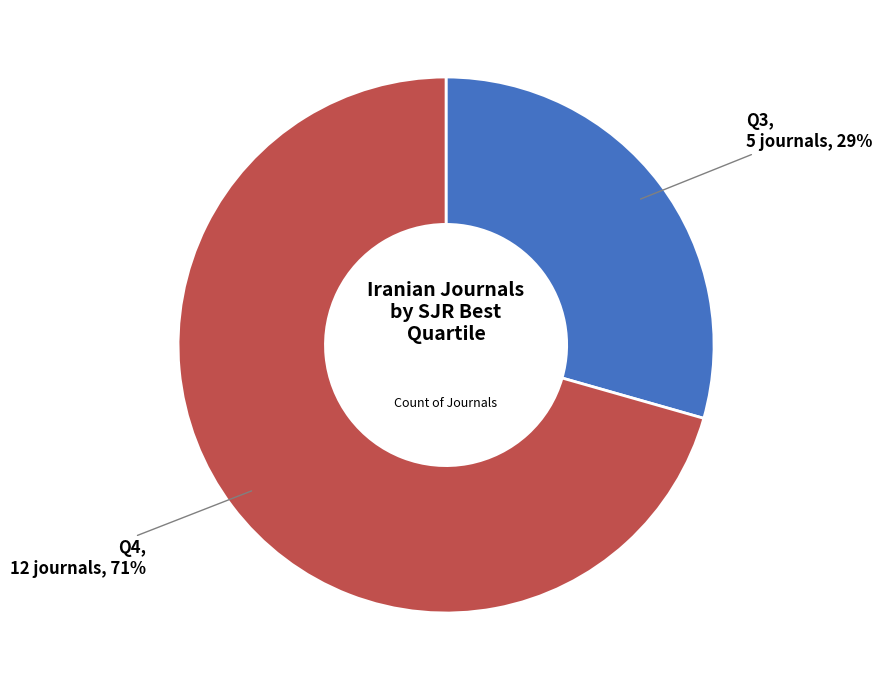

Is there a majority slice in this chart?

Yes